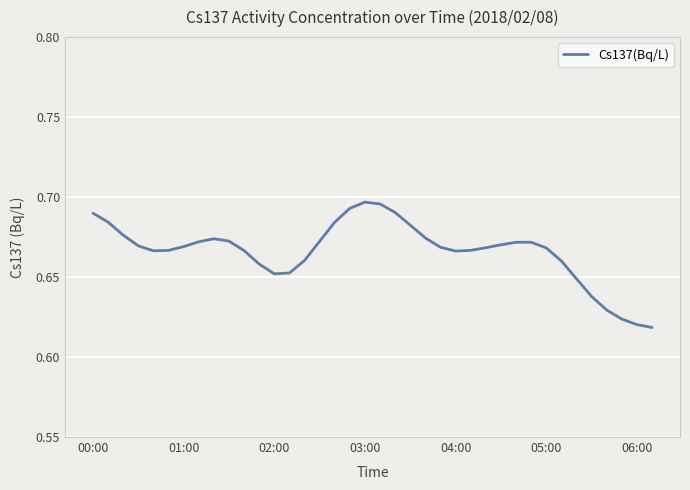

True or false: the data shows 0.4 at 00:00.

False